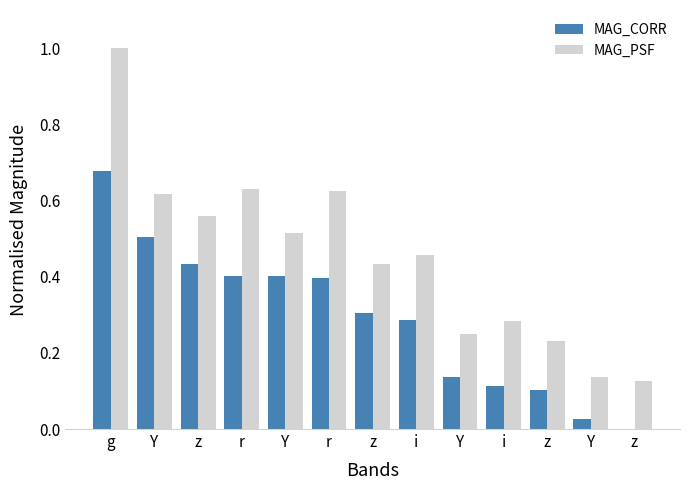

Reading right to left, what are all the values shown in this chart?

MAG_CORR: z=0.0	Y=0.0	z=0.1	i=0.1	Y=0.1	i=0.3	z=0.3	r=0.4	Y=0.4	r=0.4	z=0.4	Y=0.5	g=0.7
MAG_PSF: z=0.1	Y=0.1	z=0.2	i=0.3	Y=0.2	i=0.5	z=0.4	r=0.6	Y=0.5	r=0.6	z=0.6	Y=0.6	g=1.0